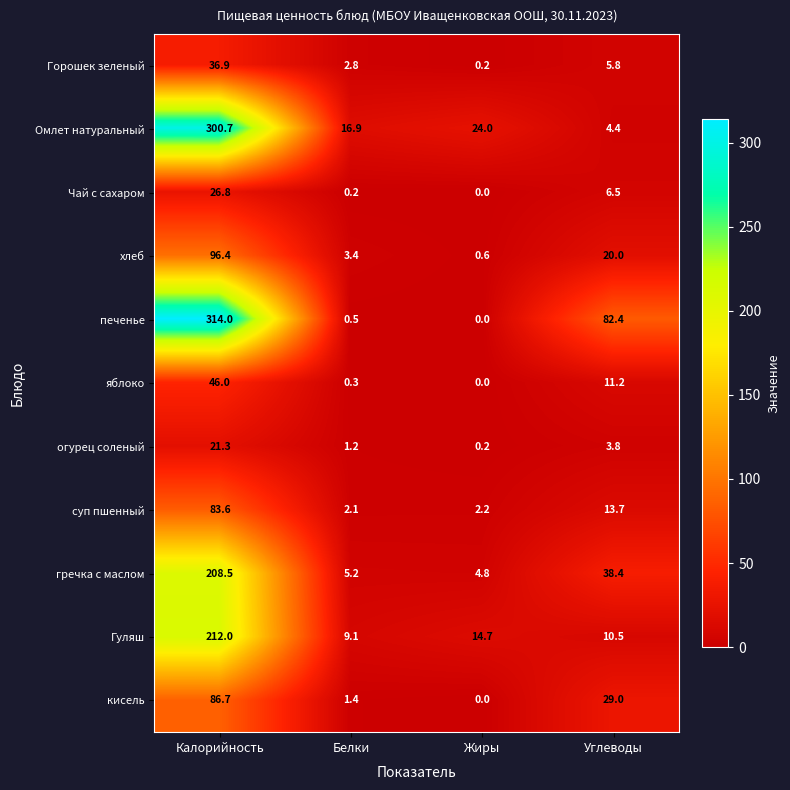

What is the difference between the maximum and minimum values in the суп пшенный series?

81.5